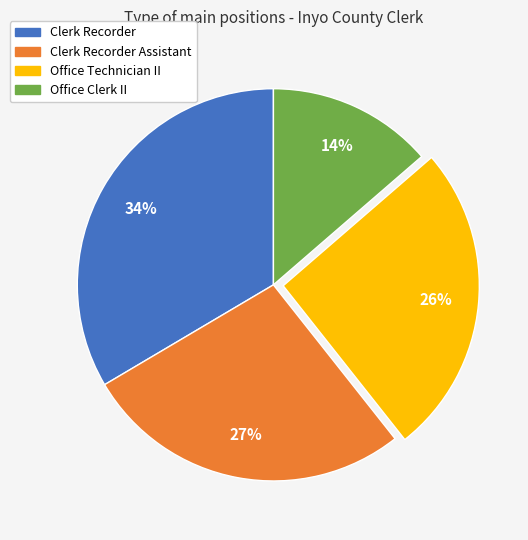

Is the sum of Office Technician II and Clerk Recorder Assistant greater than half?

Yes